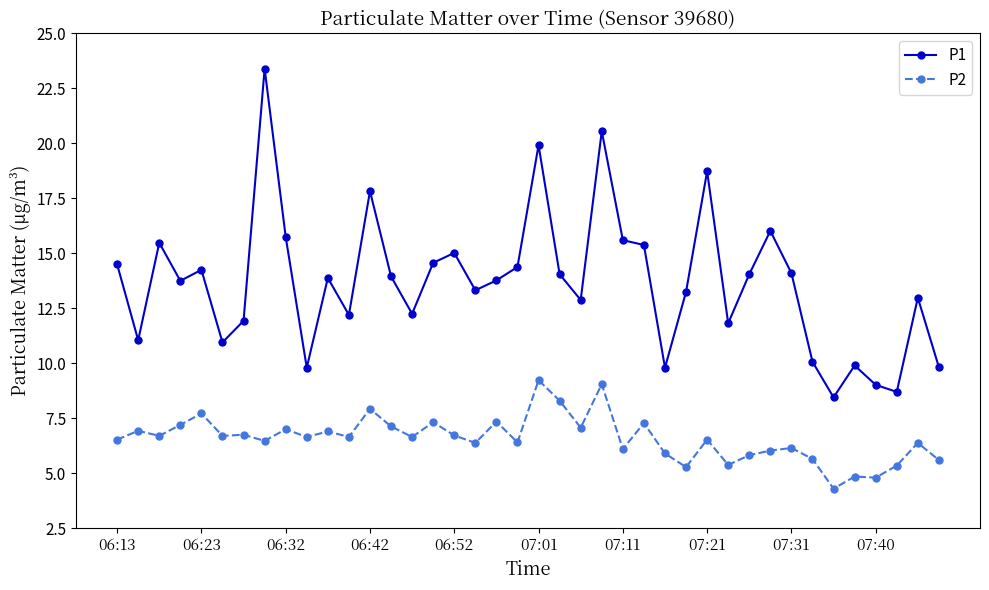

True or false: P1 and P2 cross at least once.

False